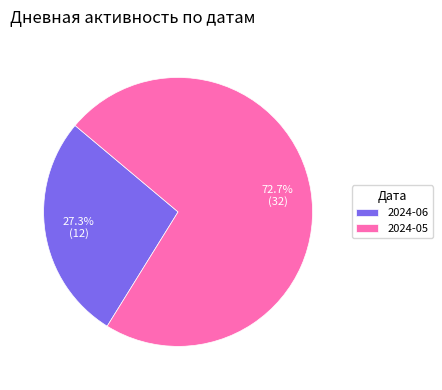

How much of the chart is everything except 2024-05?

27.3%